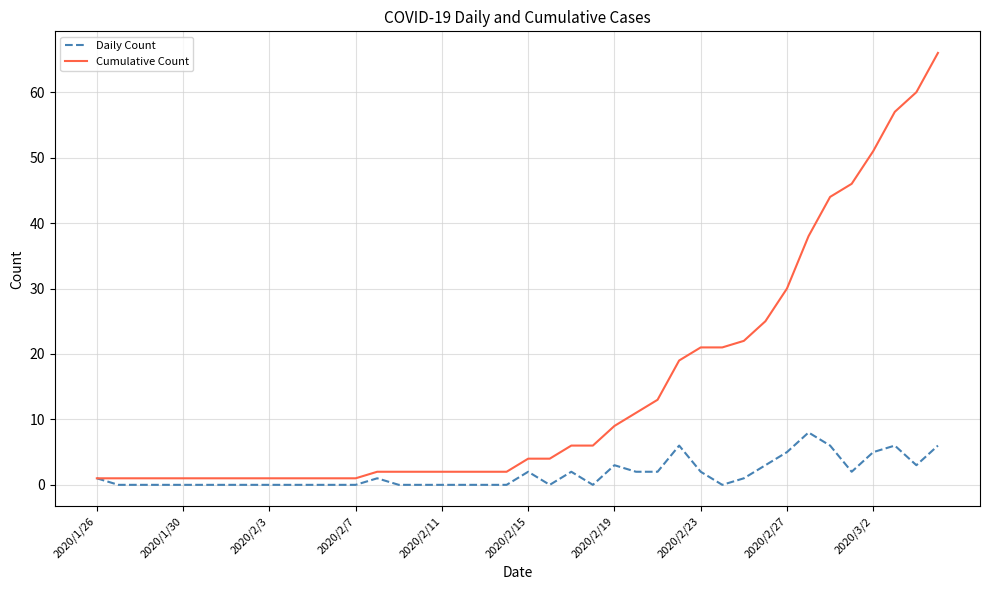

How many values in the Cumulative Count series are below 4?

20